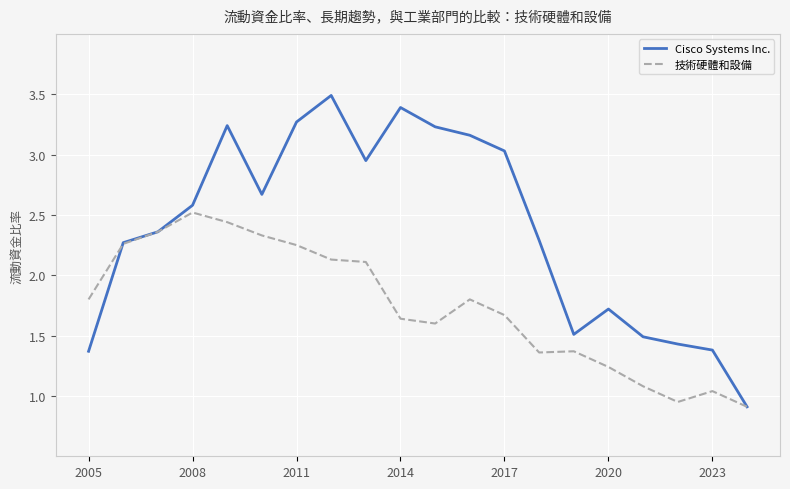

List the series in order of their overall mean, highest first.

Cisco Systems Inc., 技術硬體和設備